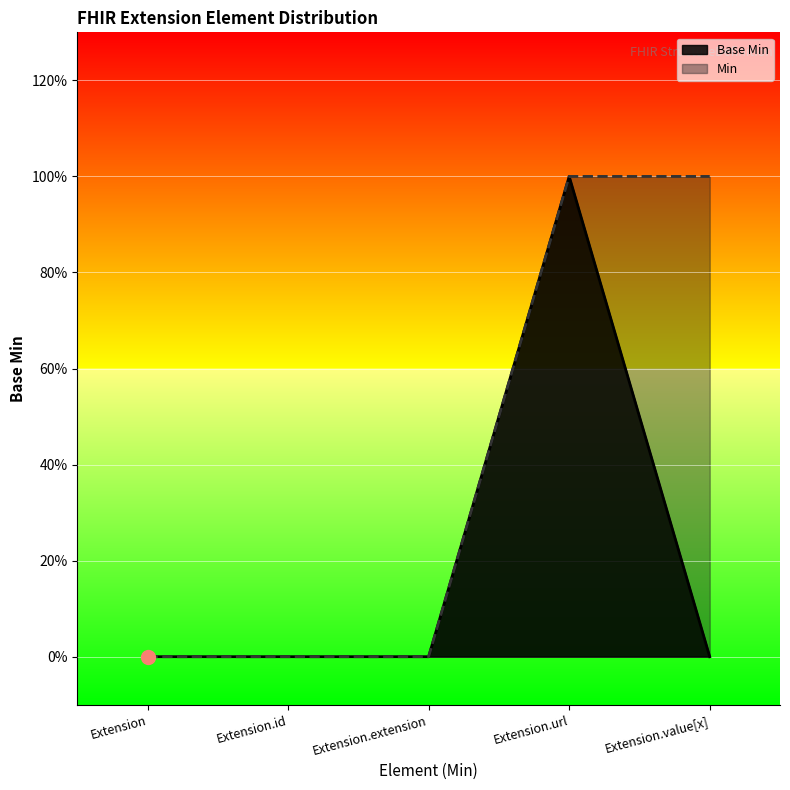

What is the label of the 4th point from the right?

Extension.id